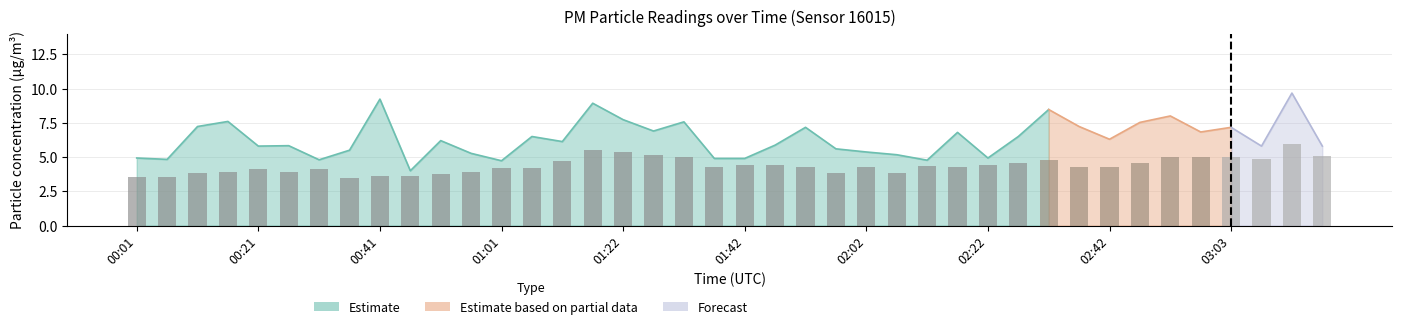

What position from the left is 15?

16